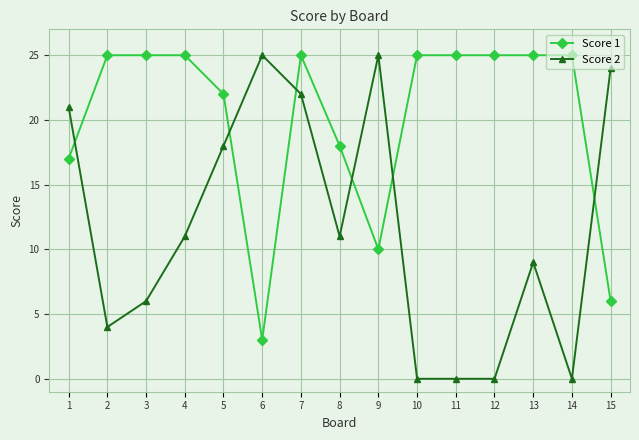

At how many categories does at least one series exceed 9?

15